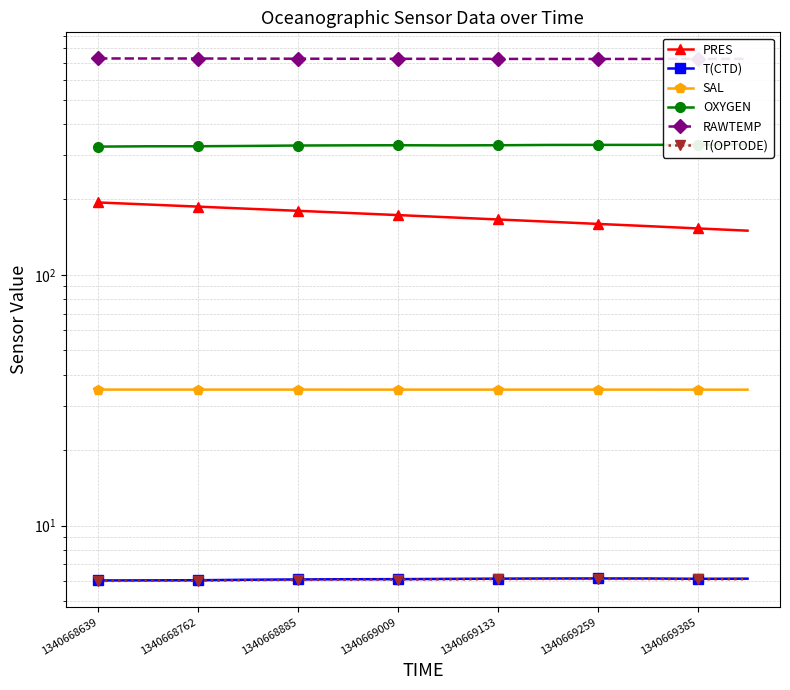

Rank the series by their maximum value, from highest to lowest.

RAWTEMP, OXYGEN, PRES, SAL, T(CTD), T(OPTODE)